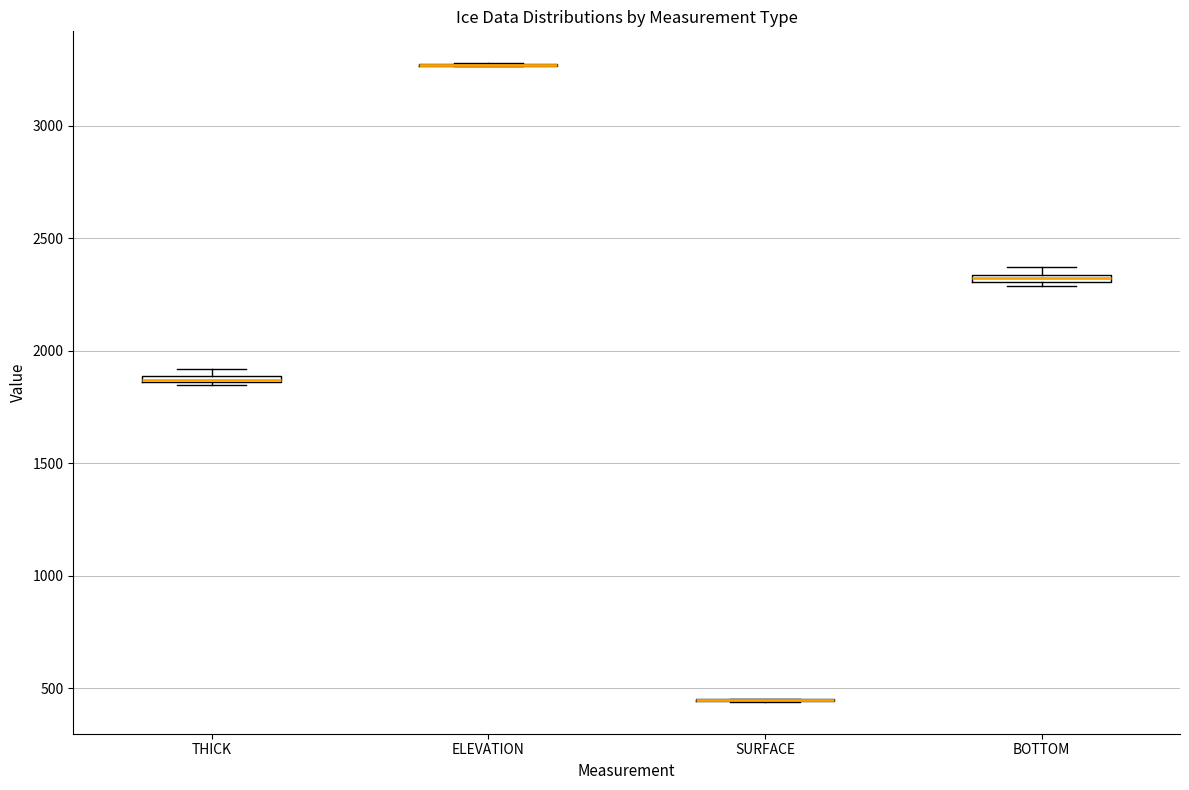

Where is the lower edge of the box for BOTTOM on the y-axis? The values are not printed on the chart, so give them approximately, as read against the axis.

2300